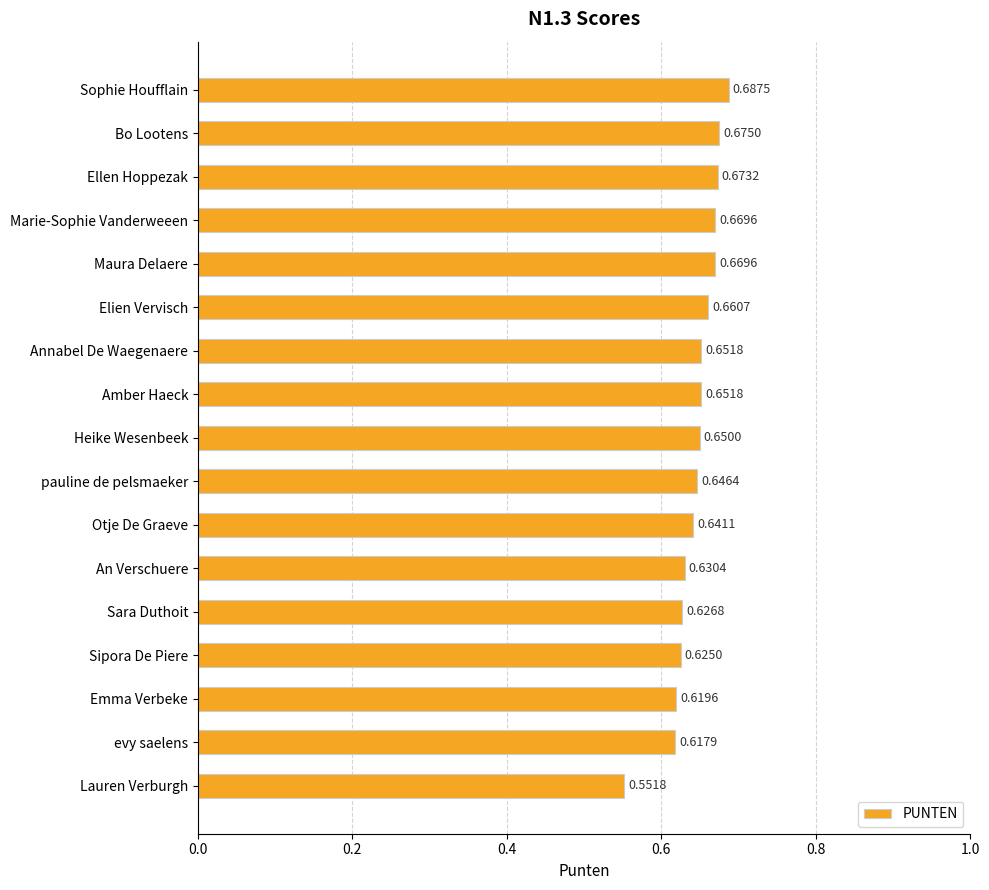

Which category has the lowest value across all series?

Lauren Verburgh